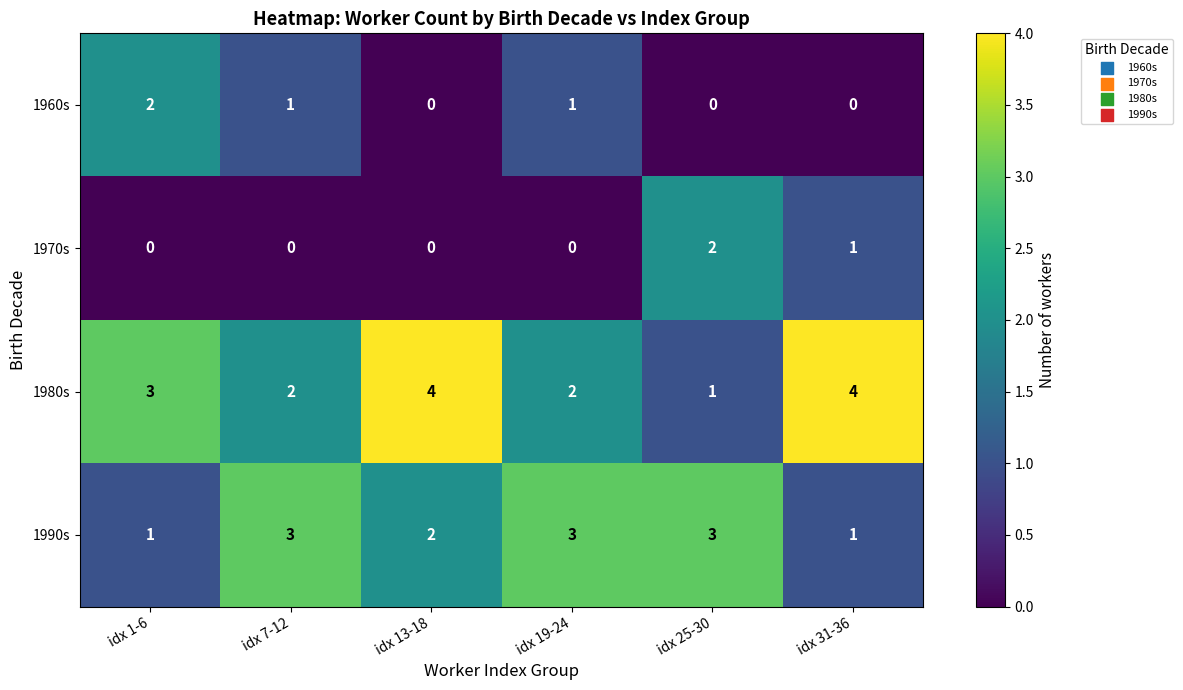

What is the spread (max minus min) of values at idx 1-6?

3